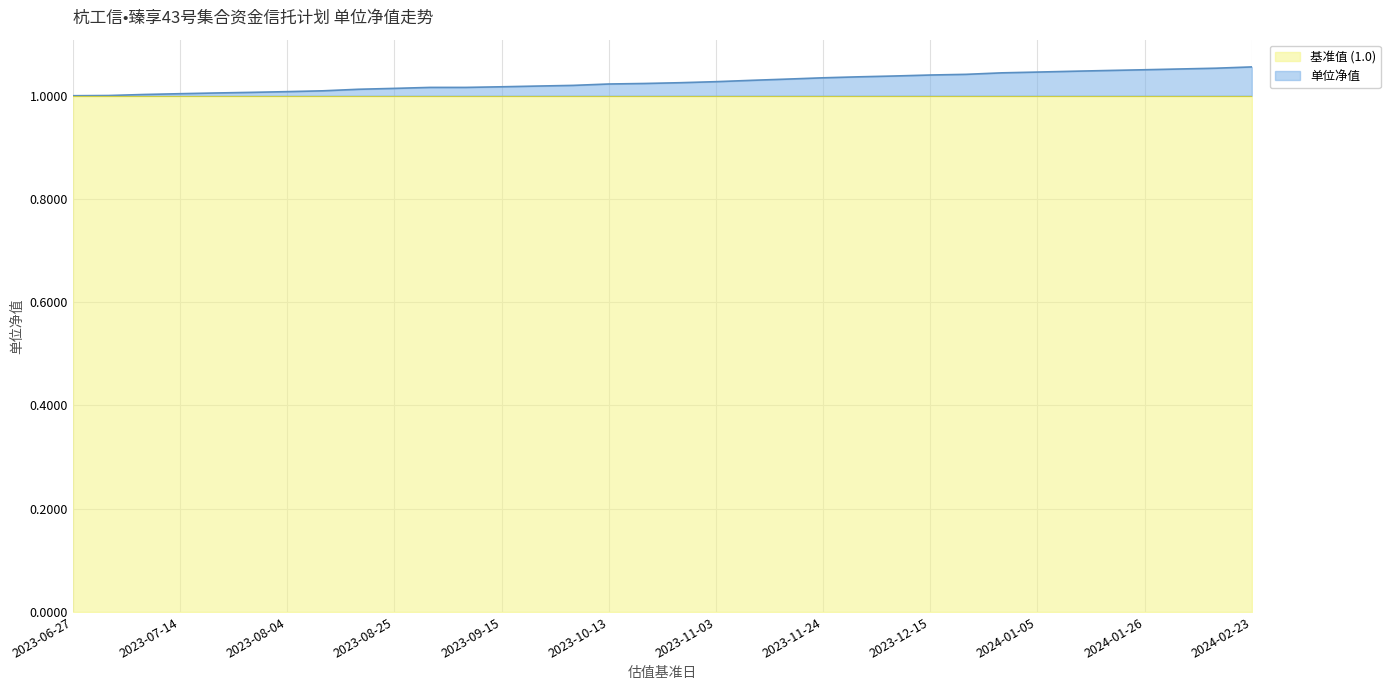

Which category has the lowest value across all series?

2023-06-27